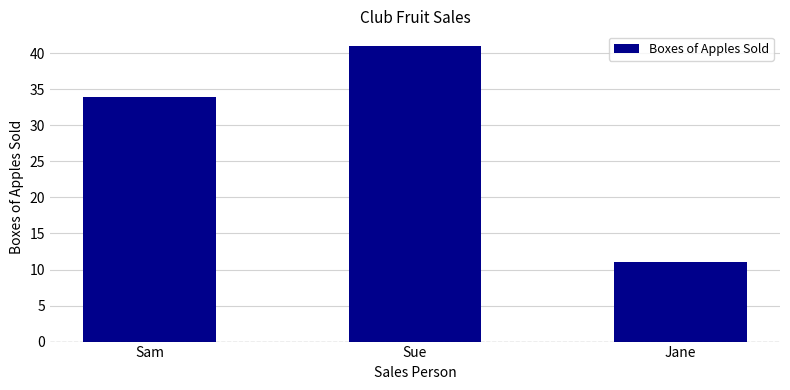

Reading left to right, transcribe all the data shown in this chart.

Sam=34	Sue=41	Jane=11